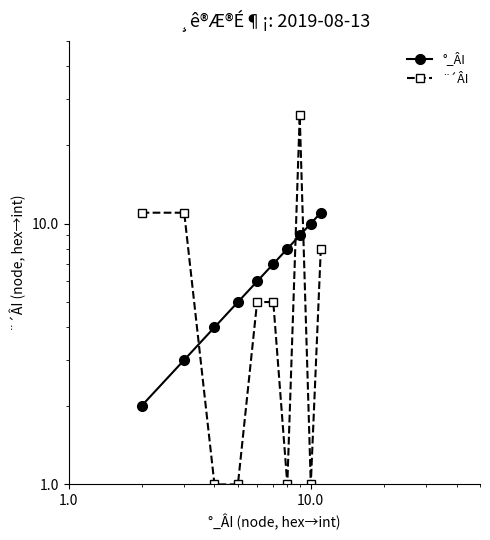

How many times do °_ÂI and ¨´ÂI cross each other?

3